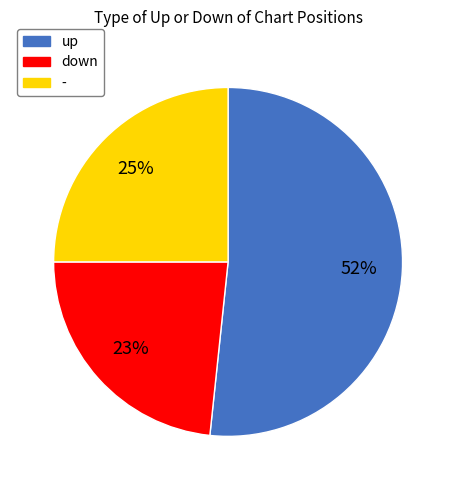

To the nearest percent, what is the average slice percentage?

33%